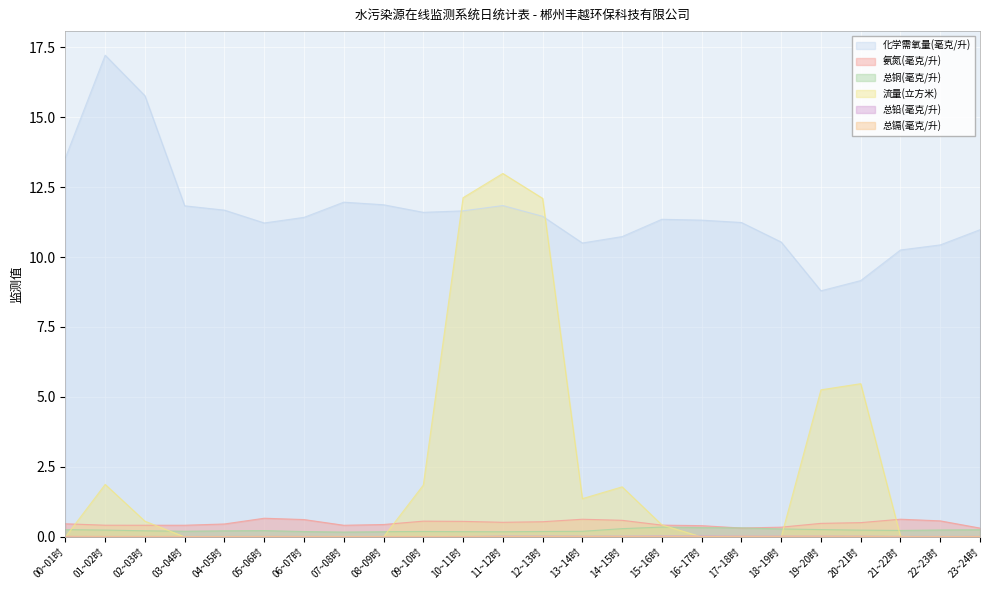

Reading left to right, what are all the values shown in this chart?

化学需氧量(毫克/升): 00~01时=13.5	01~02时=17.2	02~03时=15.8	03~04时=11.8	04~05时=11.7	05~06时=11.2	06~07时=11.4	07~08时=12.0	08~09时=11.9	09~10时=11.6	10~11时=11.6	11~12时=11.8	12~13时=11.5	13~14时=10.5	14~15时=10.7	15~16时=11.3	16~17时=11.3	17~18时=11.2	18~19时=10.5	19~20时=8.8	20~21时=9.2	21~22时=10.3	22~23时=10.4	23~24时=11.0
氨氮(毫克/升): 00~01时=0.5	01~02时=0.4	02~03时=0.4	03~04时=0.4	04~05时=0.5	05~06时=0.7	06~07时=0.6	07~08时=0.4	08~09时=0.4	09~10时=0.6	10~11时=0.6	11~12时=0.5	12~13时=0.5	13~14时=0.6	14~15时=0.6	15~16时=0.4	16~17时=0.4	17~18时=0.3	18~19时=0.3	19~20时=0.5	20~21时=0.5	21~22时=0.6	22~23时=0.6	23~24时=0.3
总铜(毫克/升): 00~01时=0.3	01~02时=0.2	02~03时=0.2	03~04时=0.2	04~05时=0.2	05~06时=0.2	06~07时=0.2	07~08时=0.2	08~09时=0.2	09~10时=0.2	10~11时=0.2	11~12时=0.2	12~13时=0.2	13~14时=0.2	14~15时=0.3	15~16时=0.4	16~17时=0.3	17~18时=0.3	18~19时=0.3	19~20时=0.3	20~21时=0.2	21~22时=0.2	22~23时=0.2	23~24时=0.3
流量(立方米): 00~01时=0.0	01~02时=1.9	02~03时=0.6	03~04时=0.0	04~05时=0.0	05~06时=0.0	06~07时=0.0	07~08时=0.0	08~09时=0.0	09~10时=1.9	10~11时=12.1	11~12时=13.0	12~13时=12.1	13~14时=1.4	14~15时=1.8	15~16时=0.4	16~17时=0.0	17~18时=0.0	18~19时=0.0	19~20时=5.3	20~21时=5.5	21~22时=0.0	22~23时=0.0	23~24时=0.0
总铅(毫克/升): 00~01时=0.0	01~02时=0.0	02~03时=0.0	03~04时=0.0	04~05时=0.0	05~06时=0.0	06~07时=0.0	07~08时=0.0	08~09时=0.0	09~10时=0.0	10~11时=0.0	11~12时=0.0	12~13时=0.0	13~14时=0.0	14~15时=0.0	15~16时=0.0	16~17时=0.0	17~18时=0.0	18~19时=0.0	19~20时=0.0	20~21时=0.0	21~22时=0.0	22~23时=0.0	23~24时=0.0
总镉(毫克/升): 00~01时=0.0	01~02时=0.0	02~03时=0.0	03~04时=0.0	04~05时=0.0	05~06时=0.0	06~07时=0.0	07~08时=0.0	08~09时=0.0	09~10时=0.0	10~11时=0.0	11~12时=0.0	12~13时=0.0	13~14时=0.0	14~15时=0.0	15~16时=0.0	16~17时=0.0	17~18时=0.0	18~19时=0.0	19~20时=0.0	20~21时=0.0	21~22时=0.0	22~23时=0.0	23~24时=0.0